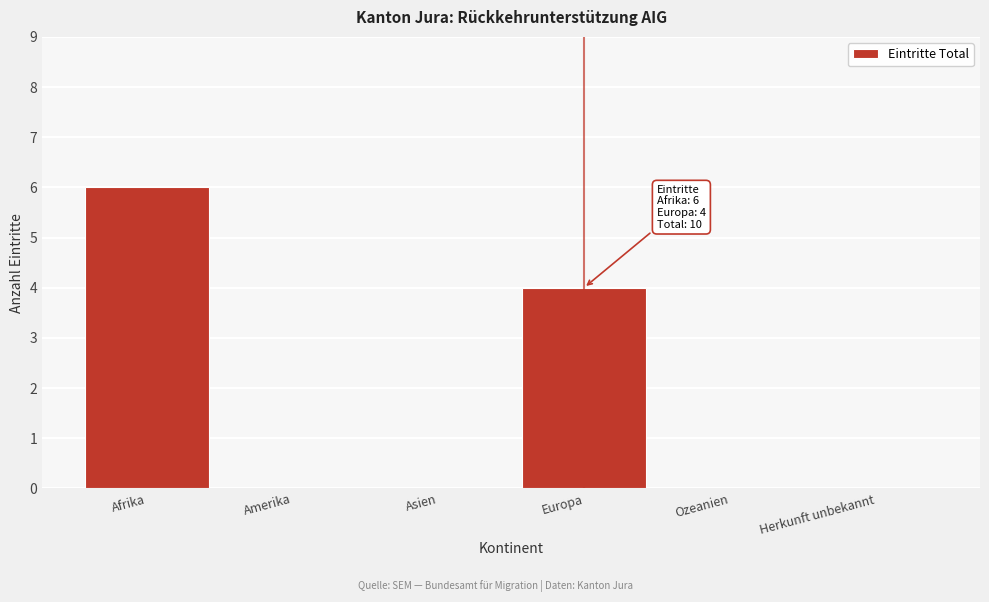

Reading right to left, transcribe all the data shown in this chart.

Herkunft unbekannt=0	Ozeanien=0	Europa=4	Asien=0	Amerika=0	Afrika=6